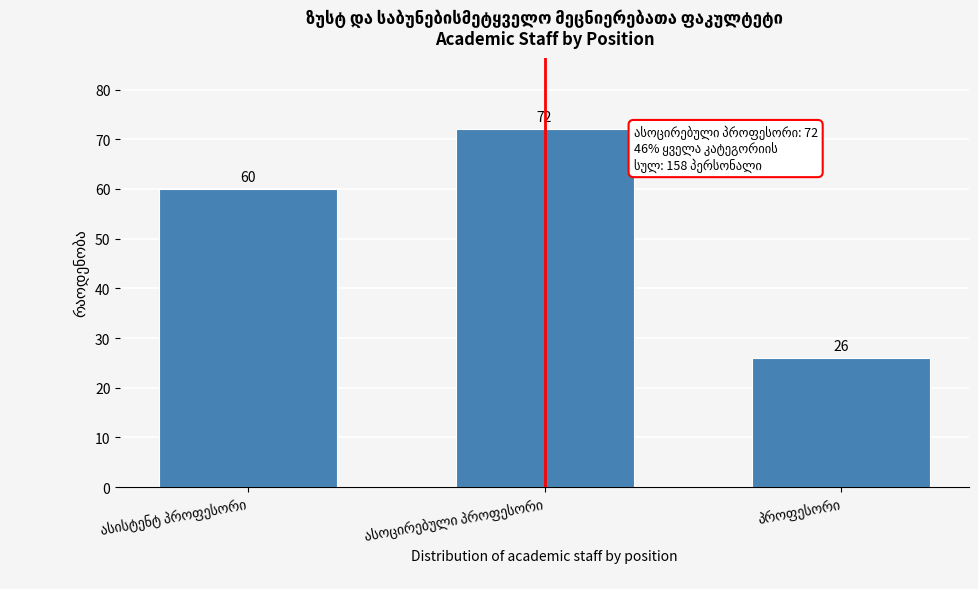

Reading left to right, what are all the values shown in this chart?

60	72	26